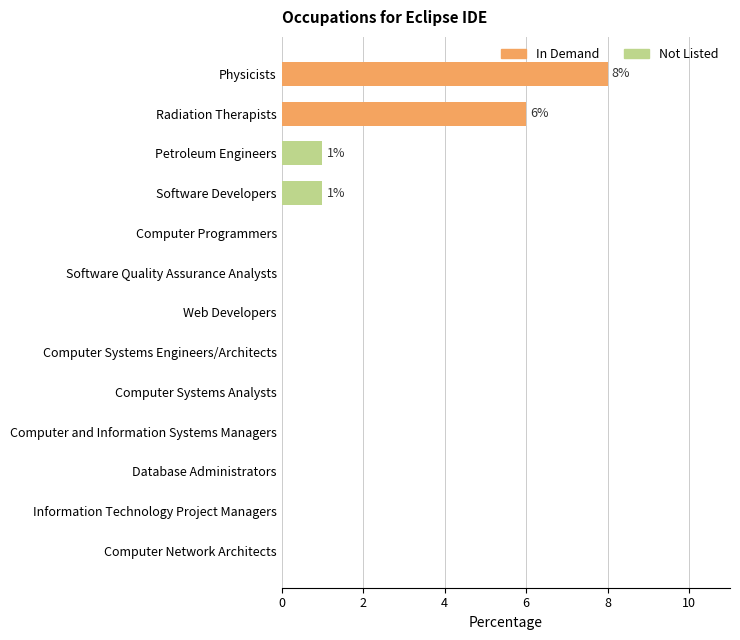

The chart shows a value of 3 at Web Developers. True or false?

False